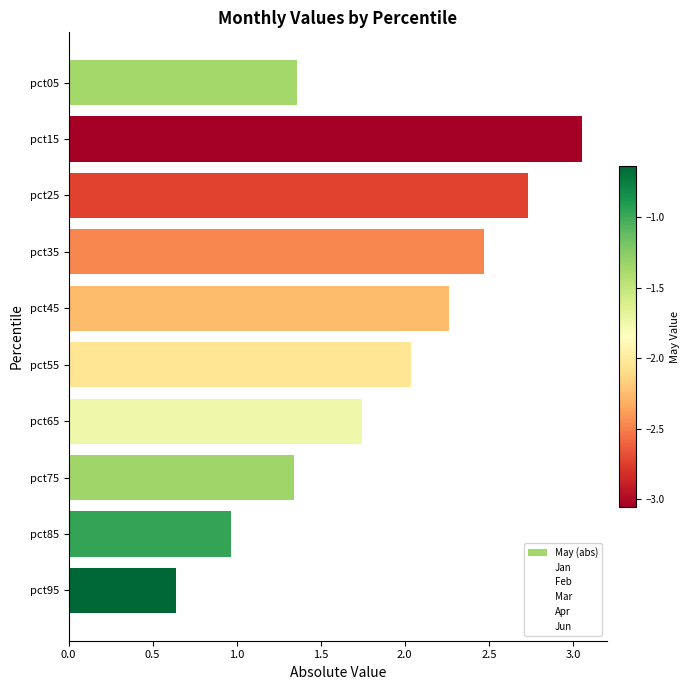

What is the difference between the maximum and minimum values?

2.4